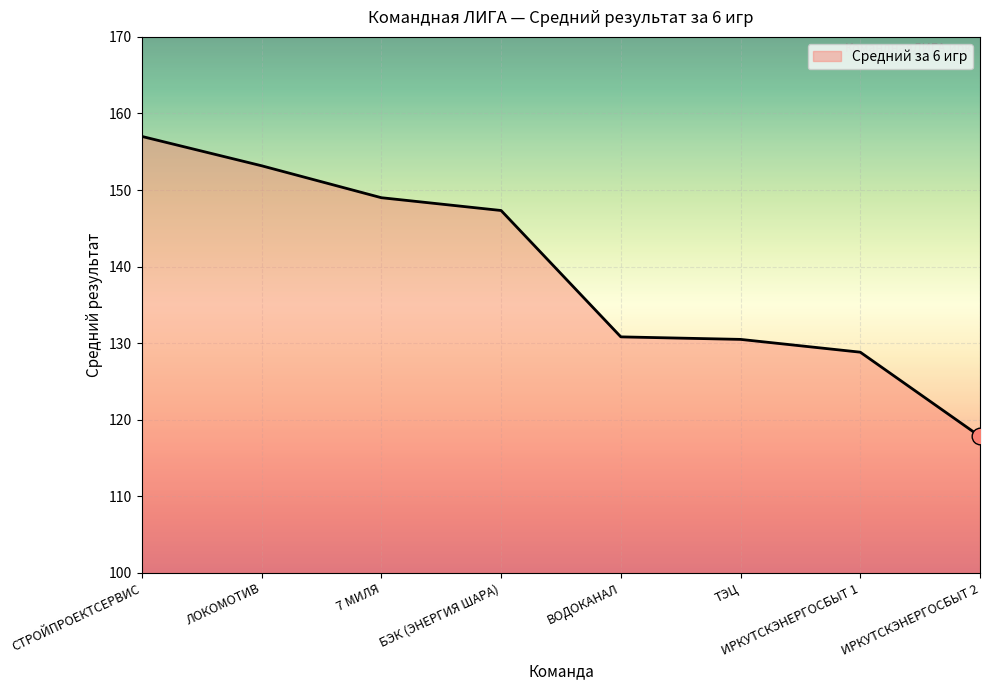

Between ИРКУТСКЭНЕРГОСБЫТ 1 and СТРОЙПРОЕКТСЕРВИС, which is larger?

СТРОЙПРОЕКТСЕРВИС